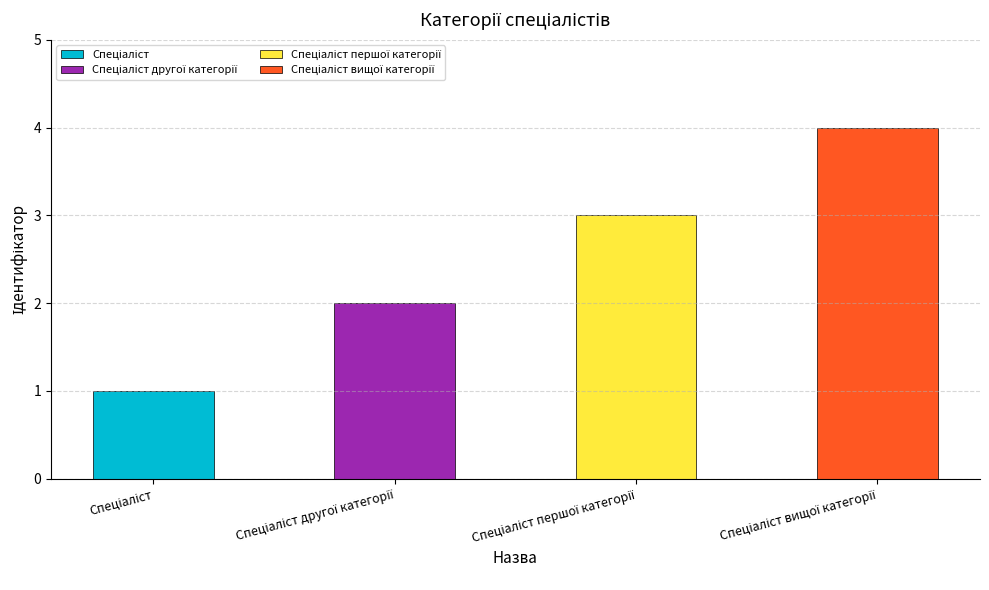

What is the difference between the values at Спеціаліст першої категорії and Спеціаліст?

2